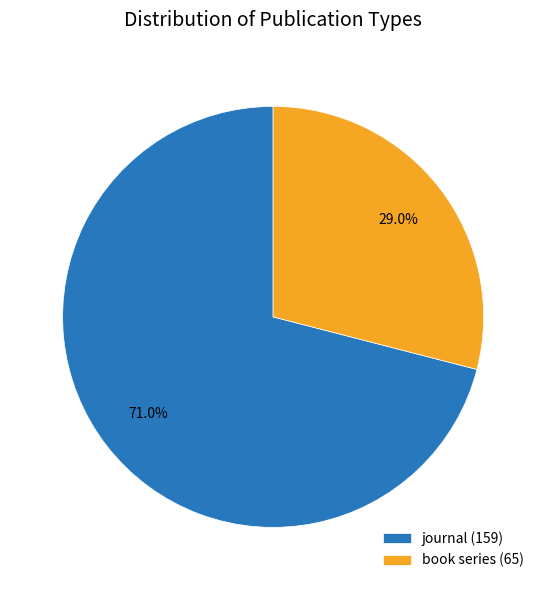

Which category accounts for the majority?

journal